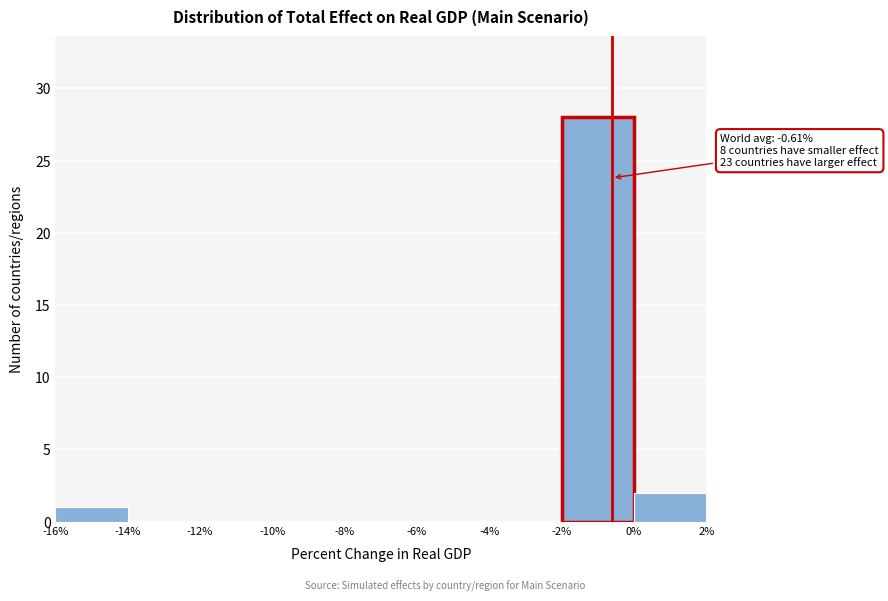

Over which range of the x-axis is the bar tallest?

-2% to 0%